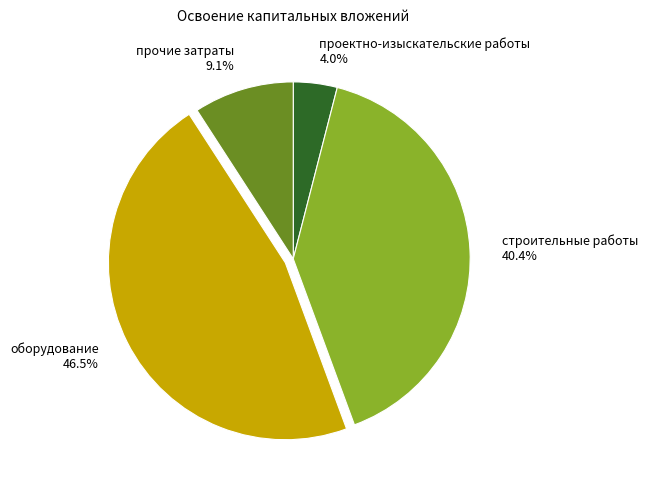

To the nearest percent, what is the difference between the проектно-изыскательские работы and оборудование slice percentages?

42%